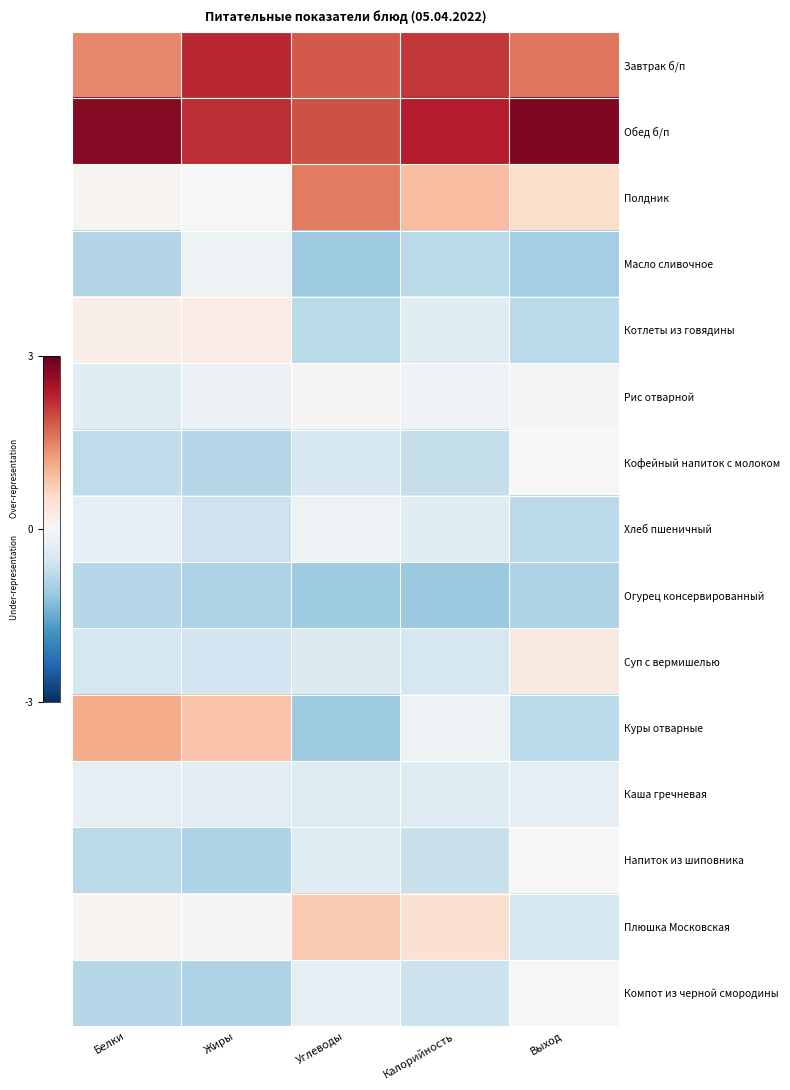

At how many categories does at least one series exceed 0?

5